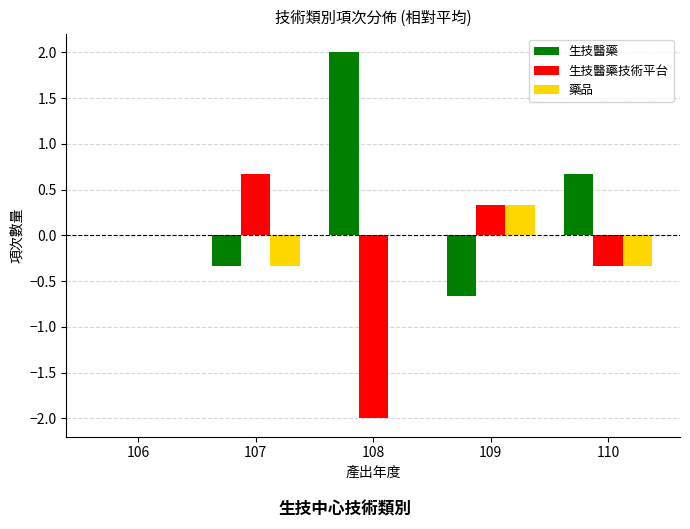

Count the number of data series in this chart.

3